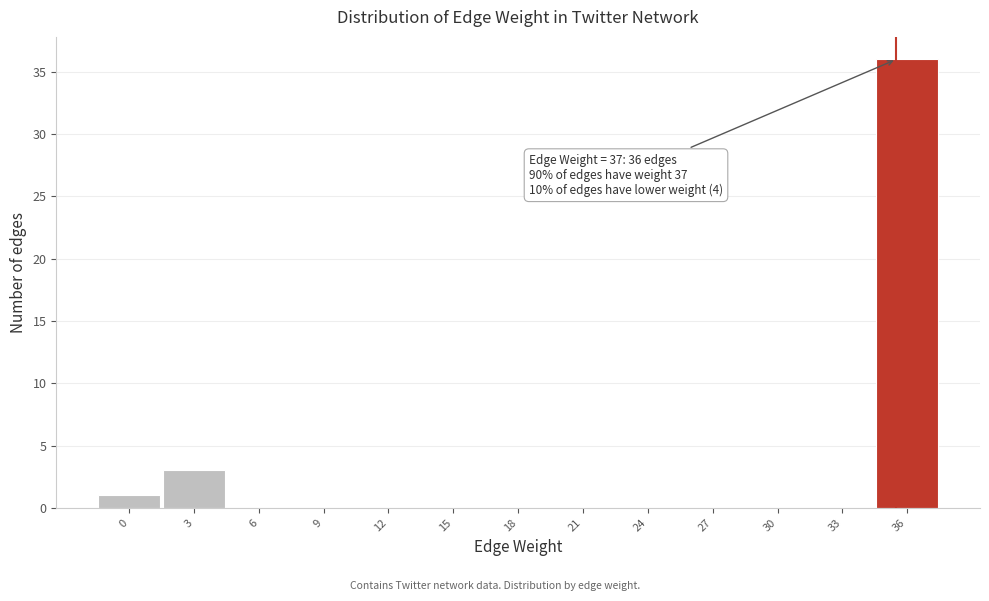

Reading left to right, transcribe all the data shown in this chart.

0=1	3=3	6=0	9=0	12=0	15=0	18=0	21=0	24=0	27=0	30=0	33=0	36=36